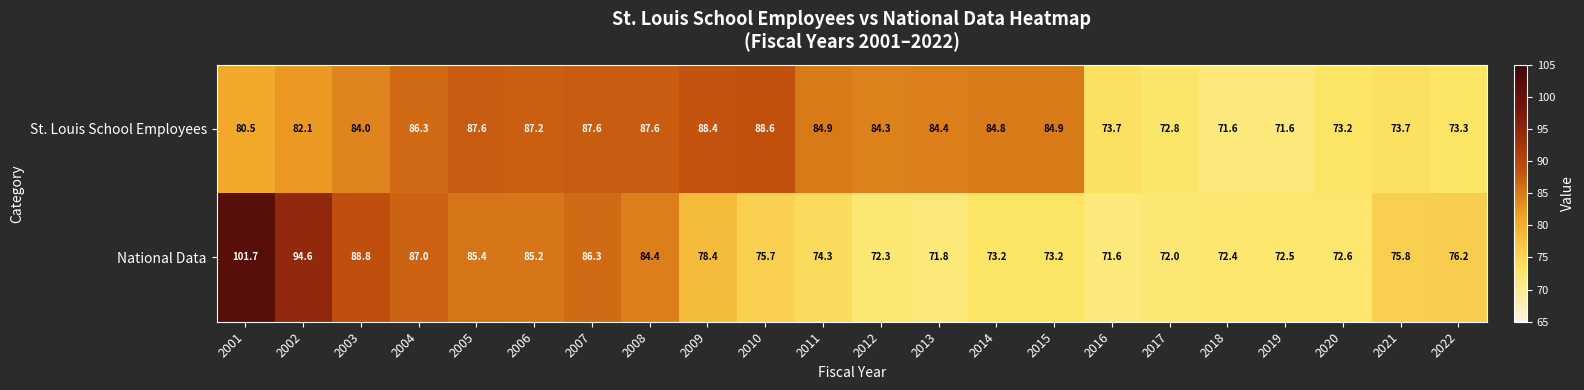

The value of National Data at 2003 is 88.8. True or false?

True